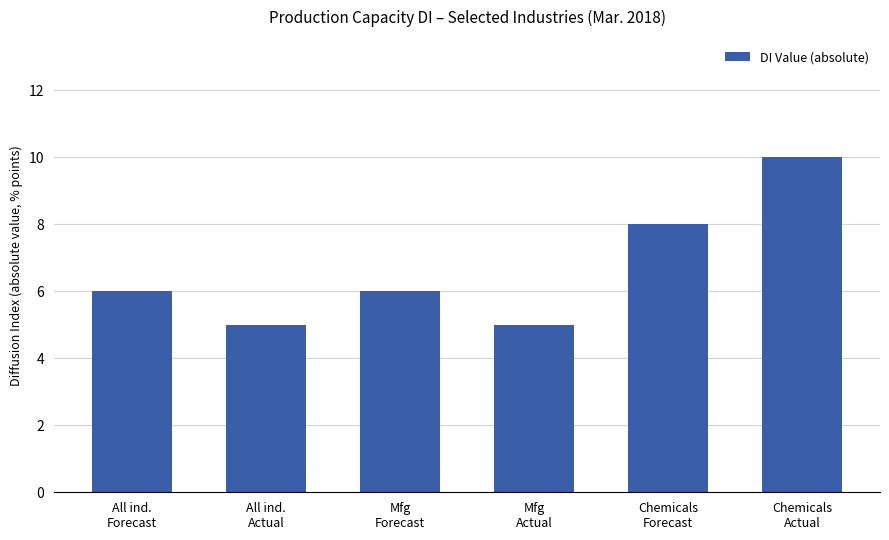

Which category has the highest value across all series?

Chemicals
Actual